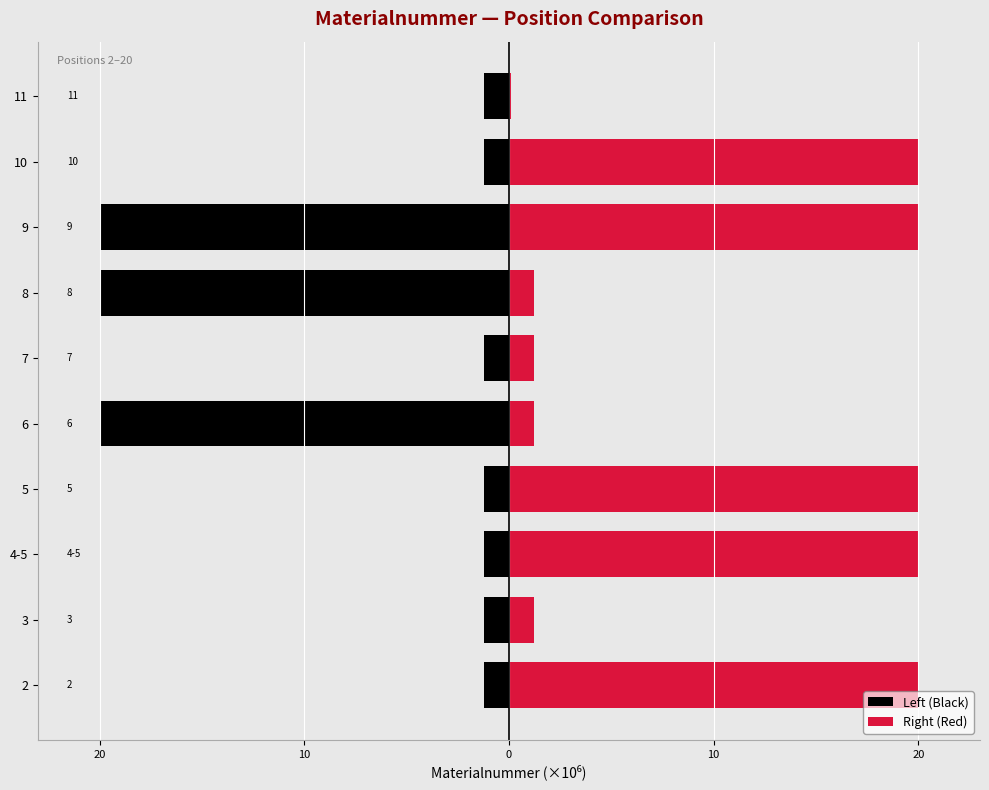

The Left (Black) series shows -1.9 at 2. True or false?

False